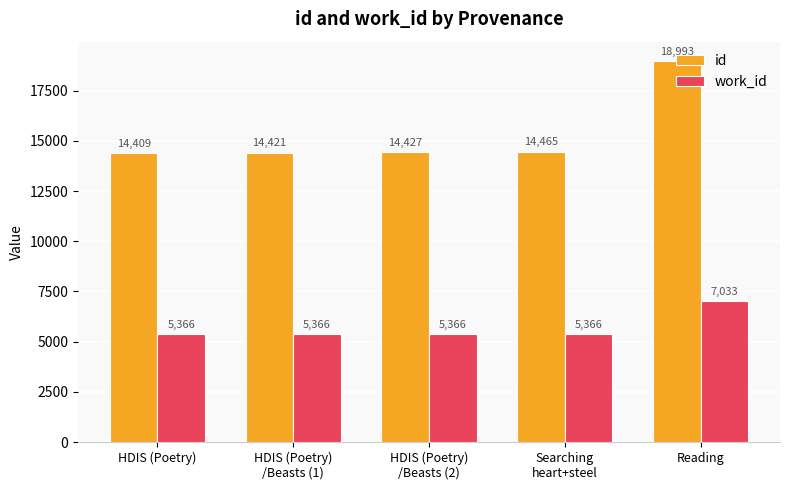

Reading right to left, extract all data points from this chart.

id: 18993	14465	14427	14421	14409
work_id: 7033	5366	5366	5366	5366